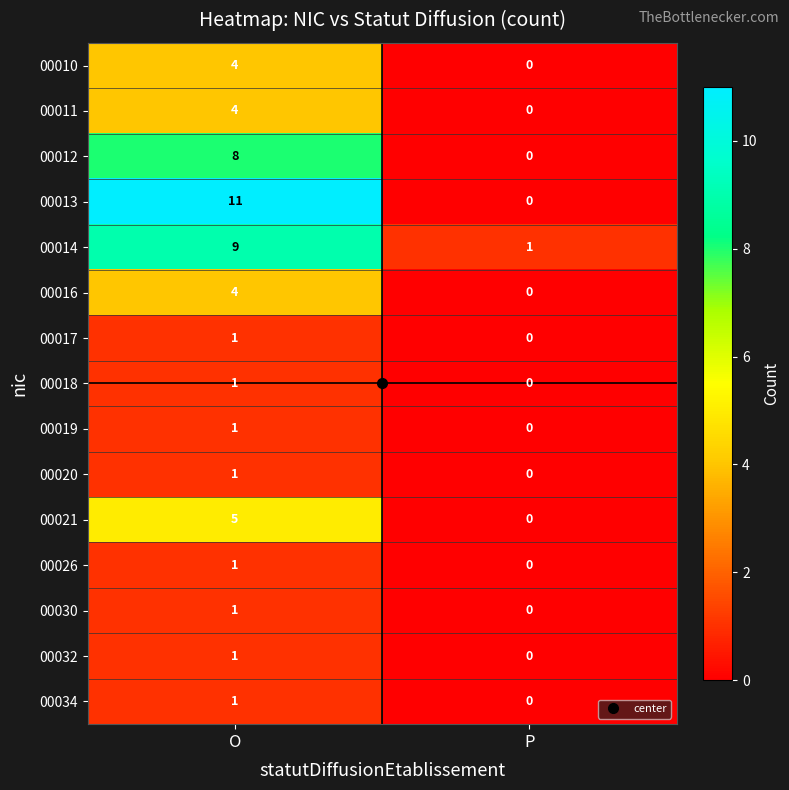

What is the total value across all series at P?

1